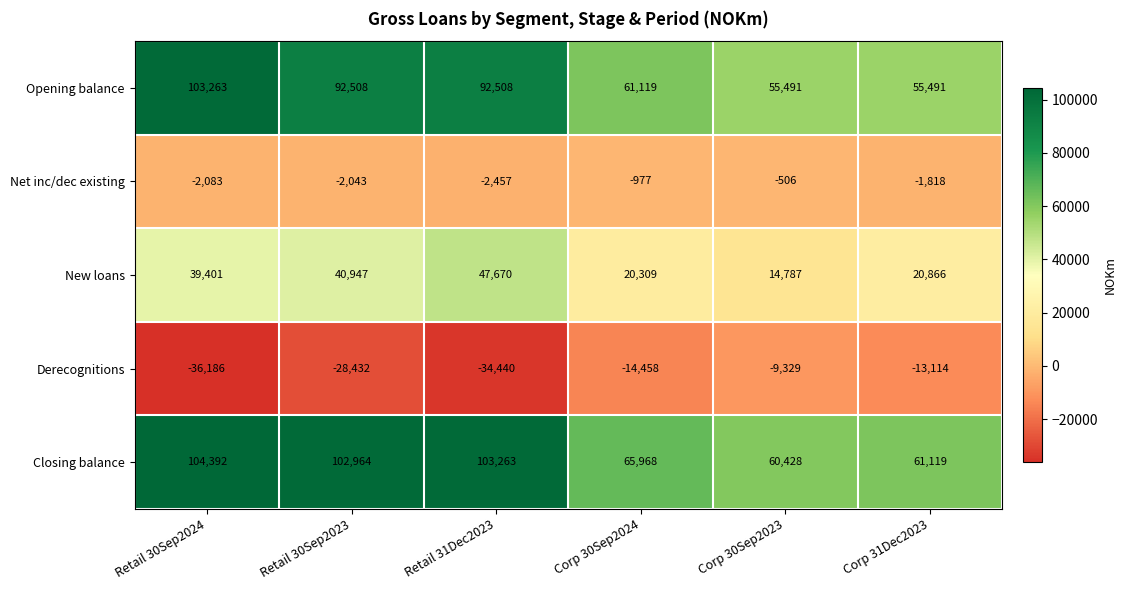

Is it true that Closing balance equals 65968 at Corp 30Sep2024?

True